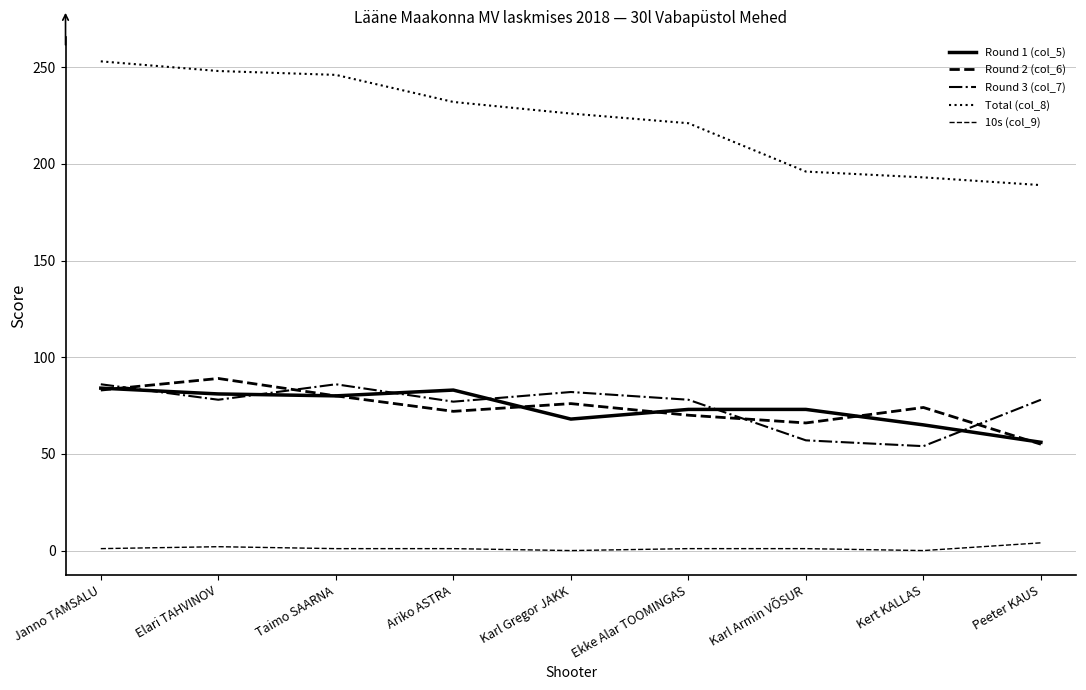

In Round 1 (col_5), how many points are higher than both neighbors (excluding endpoints)?

1